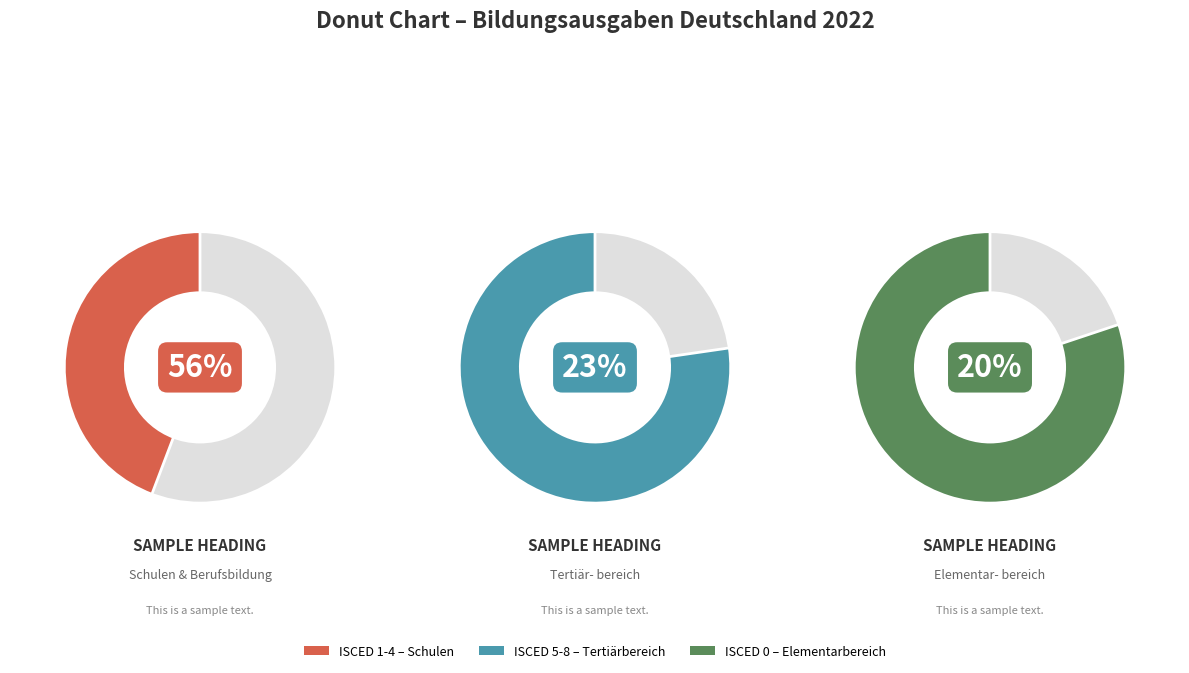

Which has a higher value, Sonstiges or ISCED 1-4 – Schulen?

ISCED 1-4 – Schulen